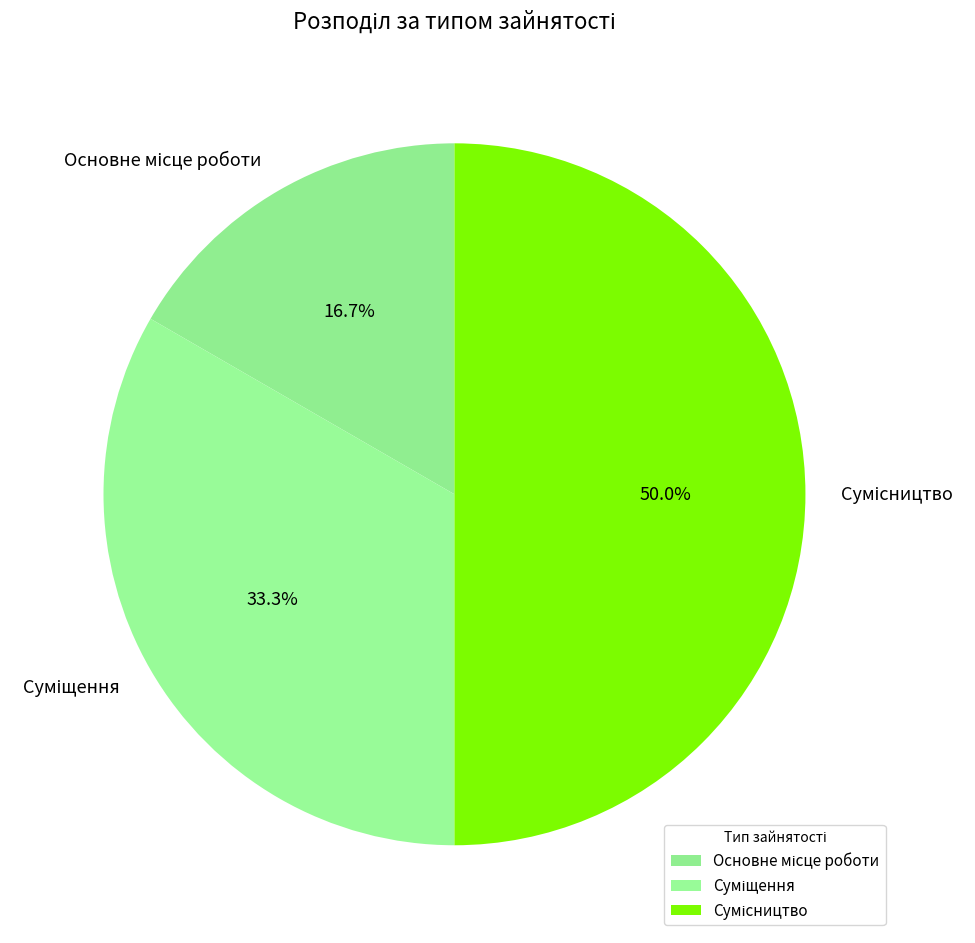

How many segments does this pie chart have?

3